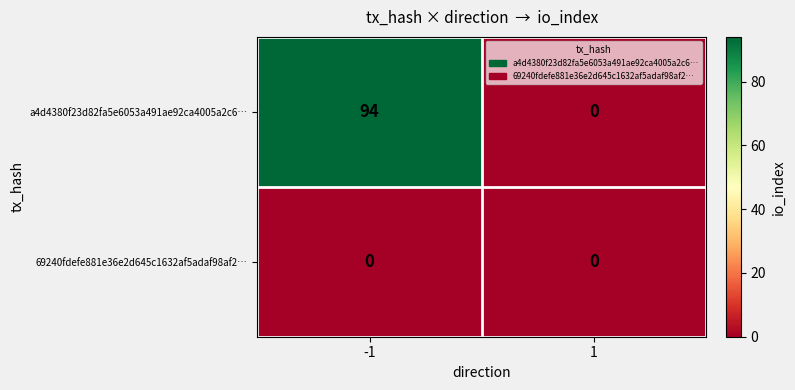

True or false: a4d4380f23d82fa5e6053a491ae92ca4005a2c6… has a value of -41 at 1.

False